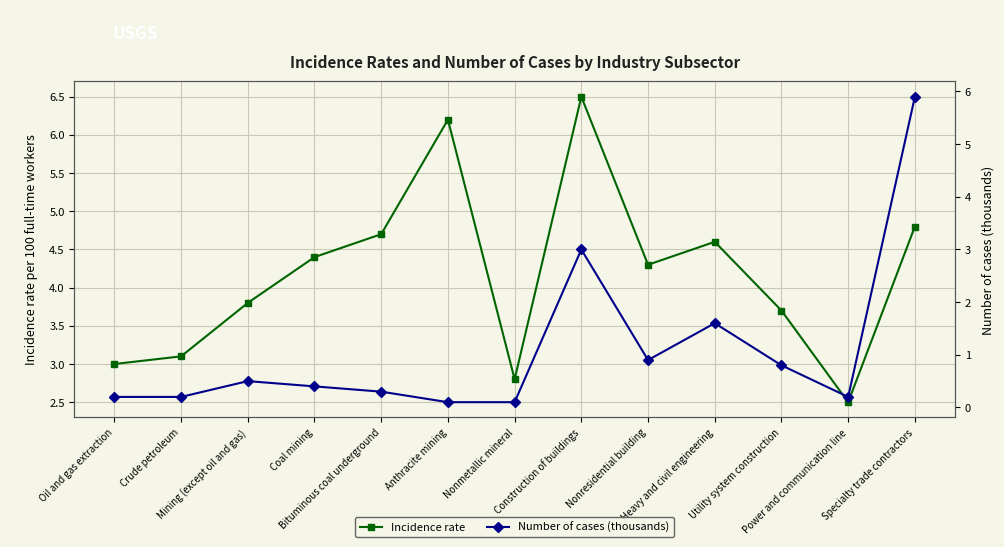

How many distinct data groups are displayed?

2